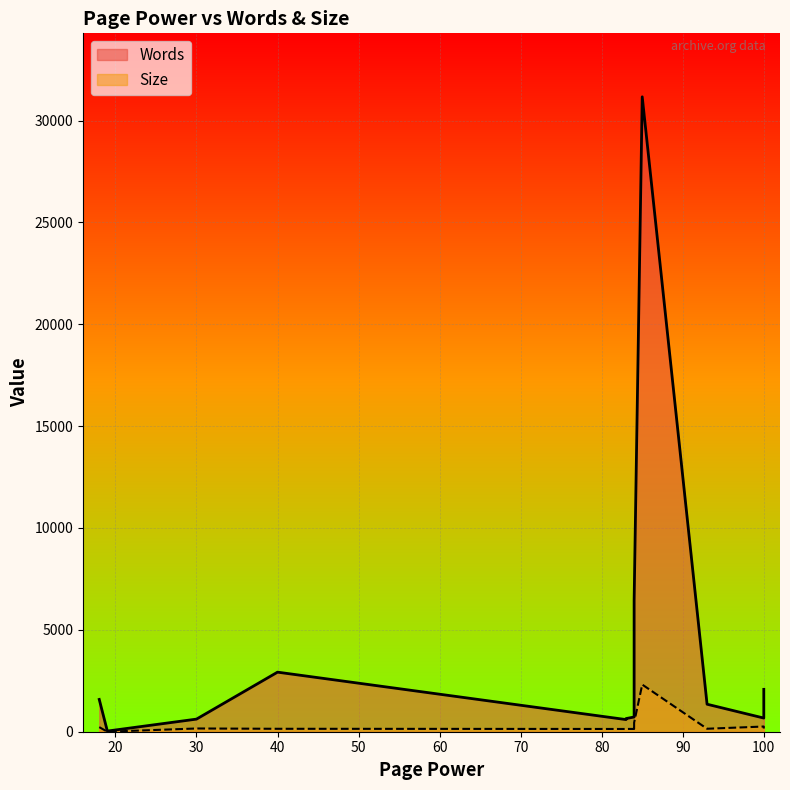

True or false: Words and Size cross at least once.

False